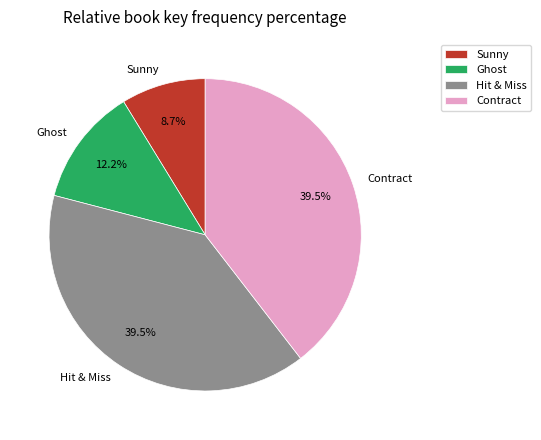

How many slices are in this pie chart?

4